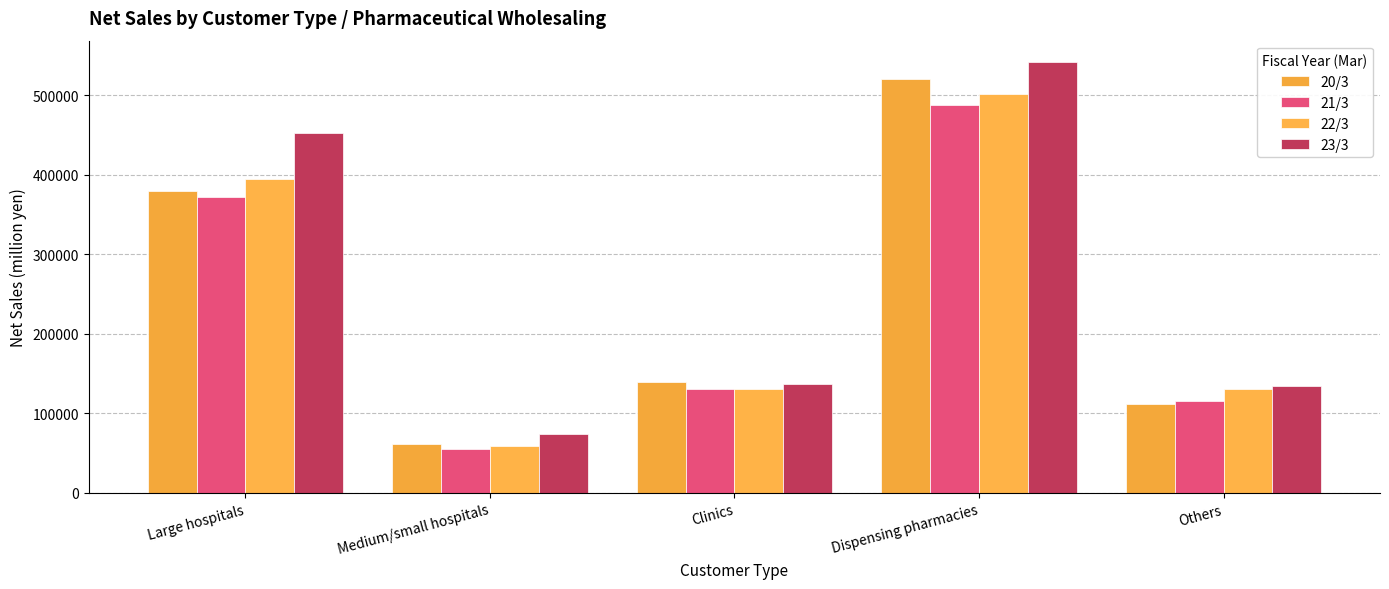

At how many categories does at least one series exceed 463857?

1